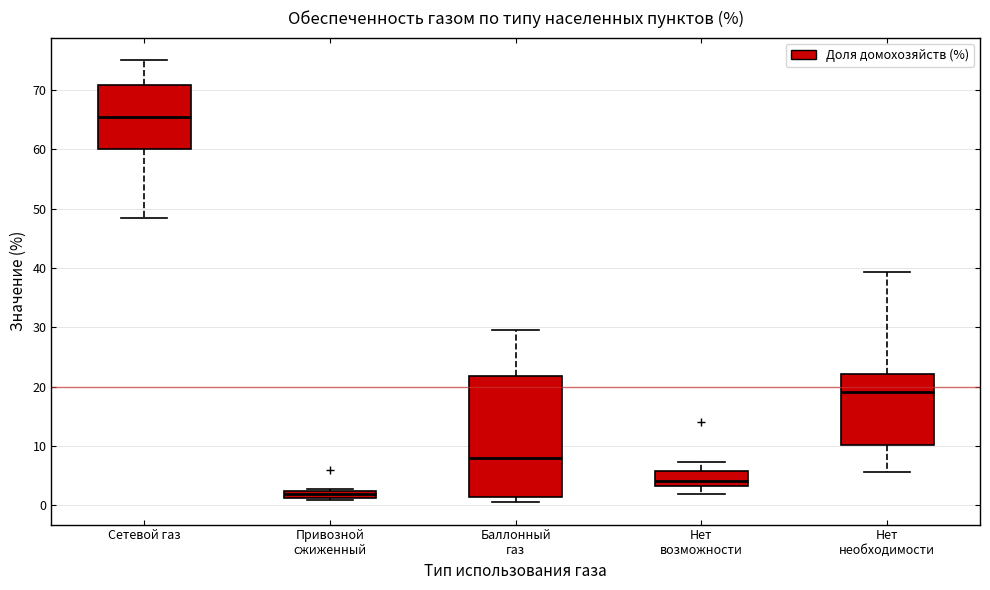

Where does the median line of the box for Нет возможности sit on the y-axis? The values are not printed on the chart, so give them approximately, as read against the axis.

4